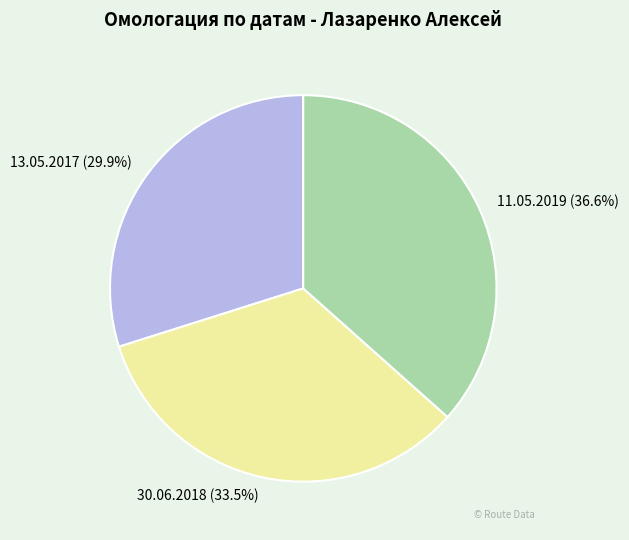

Approximately how many times larger is the value at 13.05.2017 compared to 30.06.2018?

0.9